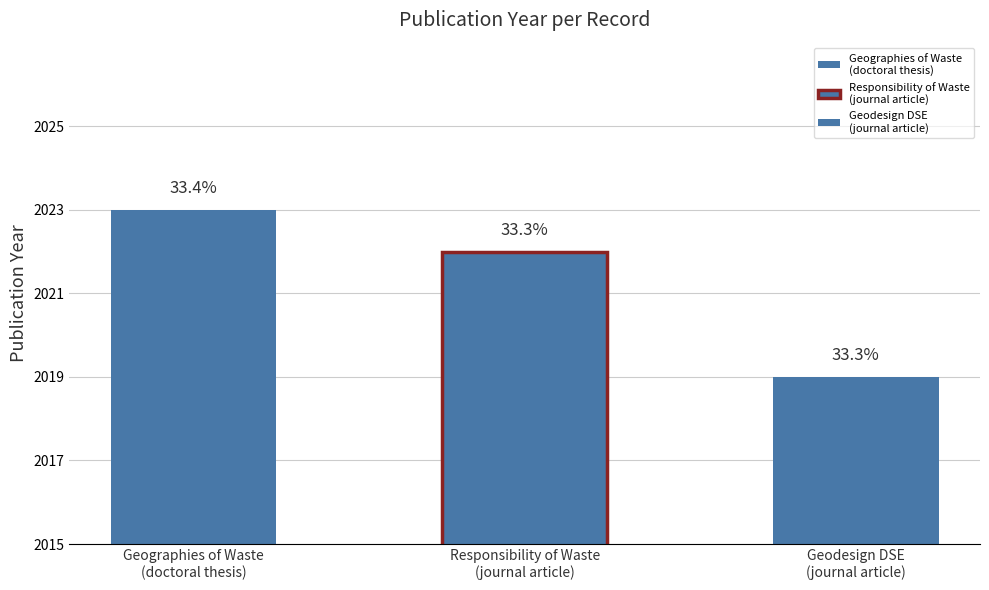

Does the chart contain any negative values?

No